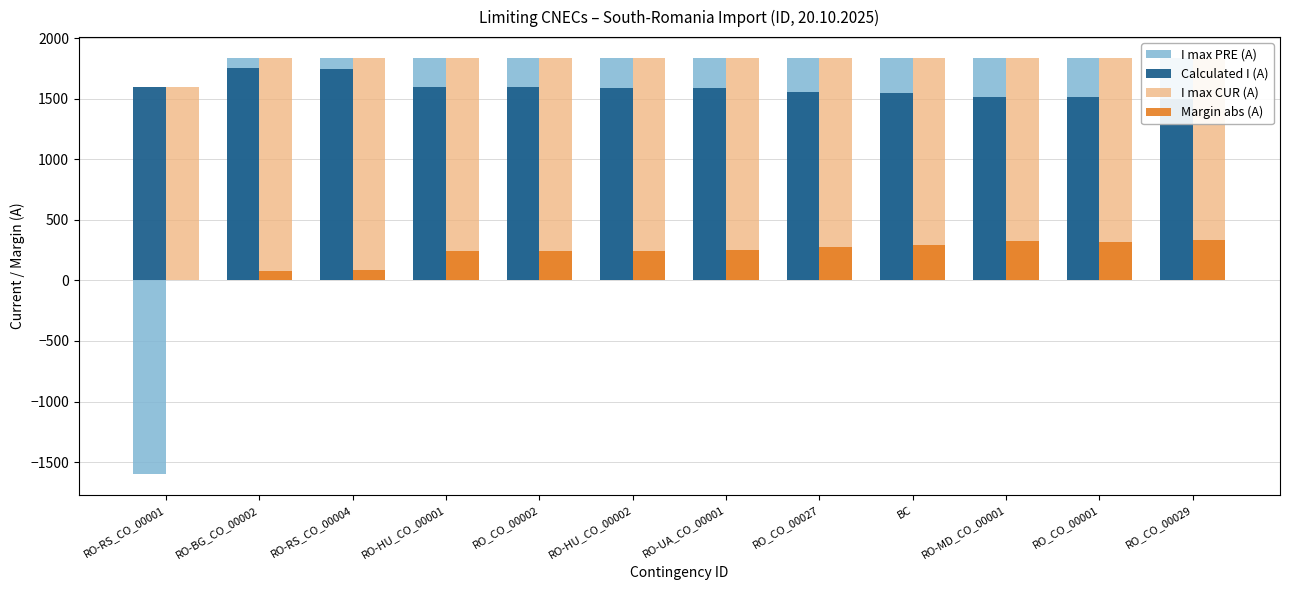

Reading right to left, list all the values displayed in this chart.

I max PRE (A): RO_CO_00029=1836	RO_CO_00001=1836	RO-MD_CO_00001=1836	BC=1836	RO_CO_00027=1836	RO-UA_CO_00001=1836	RO-HU_CO_00002=1836	RO_CO_00002=1836	RO-HU_CO_00001=1836	RO-RS_CO_00004=1836	RO-BG_CO_00002=1836	RO-RS_CO_00001=-1600
Calculated I (A): RO_CO_00029=1500	RO_CO_00001=1517	RO-MD_CO_00001=1512	BC=1548	RO_CO_00027=1558	RO-UA_CO_00001=1588	RO-HU_CO_00002=1591	RO_CO_00002=1594	RO-HU_CO_00001=1594	RO-RS_CO_00004=1747	RO-BG_CO_00002=1756	RO-RS_CO_00001=1599
I max CUR (A): RO_CO_00029=1836	RO_CO_00001=1836	RO-MD_CO_00001=1836	BC=1836	RO_CO_00027=1836	RO-UA_CO_00001=1836	RO-HU_CO_00002=1836	RO_CO_00002=1836	RO-HU_CO_00001=1836	RO-RS_CO_00004=1836	RO-BG_CO_00002=1836	RO-RS_CO_00001=1600
Margin abs (A): RO_CO_00029=336	RO_CO_00001=319	RO-MD_CO_00001=324	BC=288	RO_CO_00027=278	RO-UA_CO_00001=248	RO-HU_CO_00002=245	RO_CO_00002=242	RO-HU_CO_00001=242	RO-RS_CO_00004=89	RO-BG_CO_00002=80	RO-RS_CO_00001=1